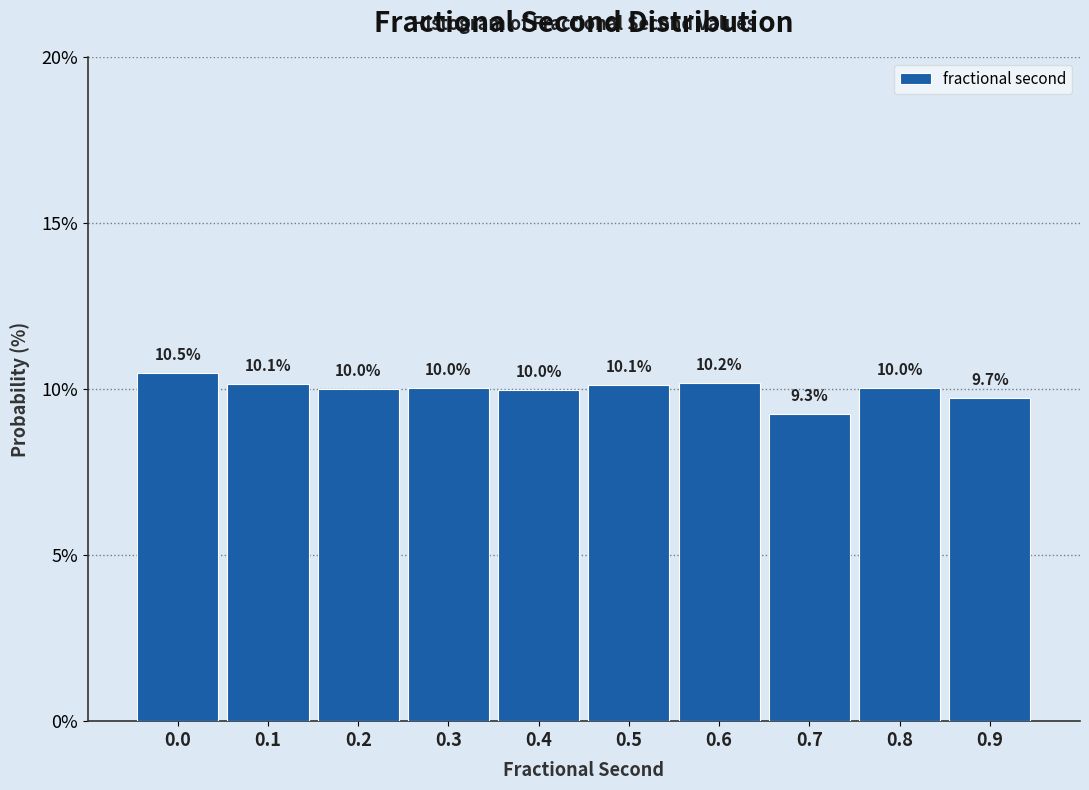

Reading left to right, what are all the values shown in this chart?

0.0=10.5	0.1=10.1	0.2=10.0	0.3=10.0	0.4=10.0	0.5=10.1	0.6=10.2	0.7=9.3	0.8=10.0	0.9=9.7